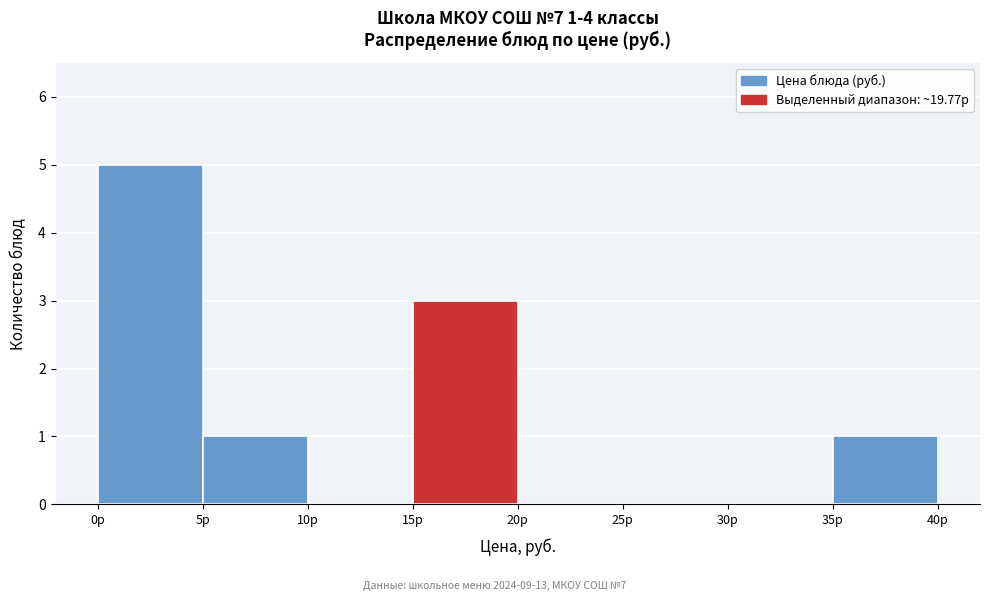

Which range on the x-axis has the tallest bar?

0 to 5